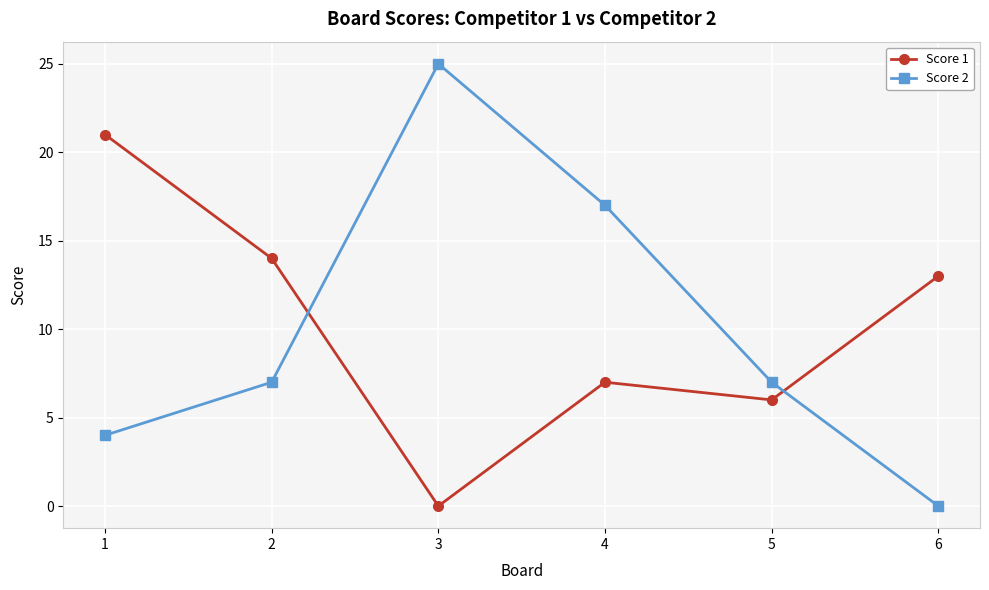

Between which two adjacent categories do Score 1 and Score 2 first intersect?

2 and 3